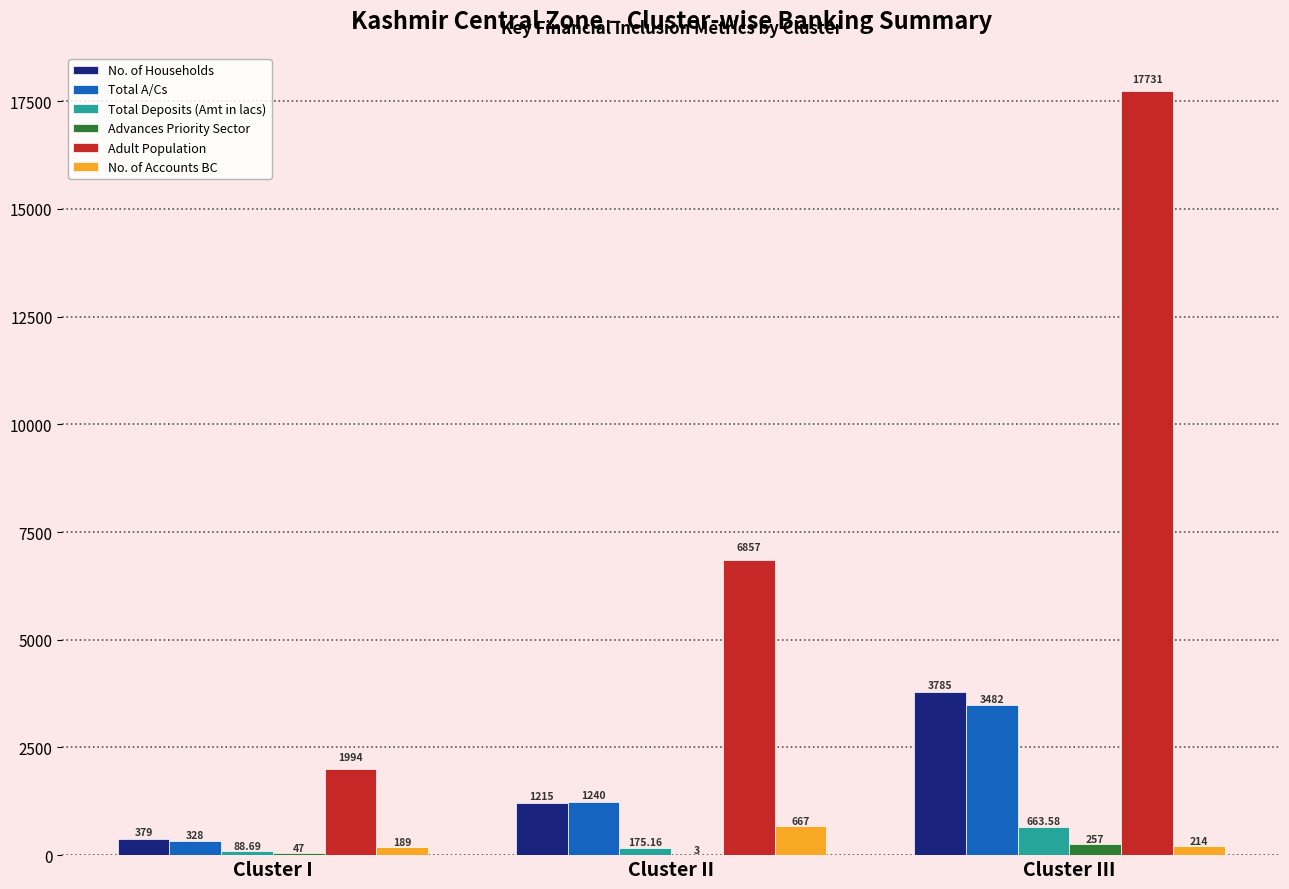

Which series changed the most between Cluster I and Cluster II?

Adult Population